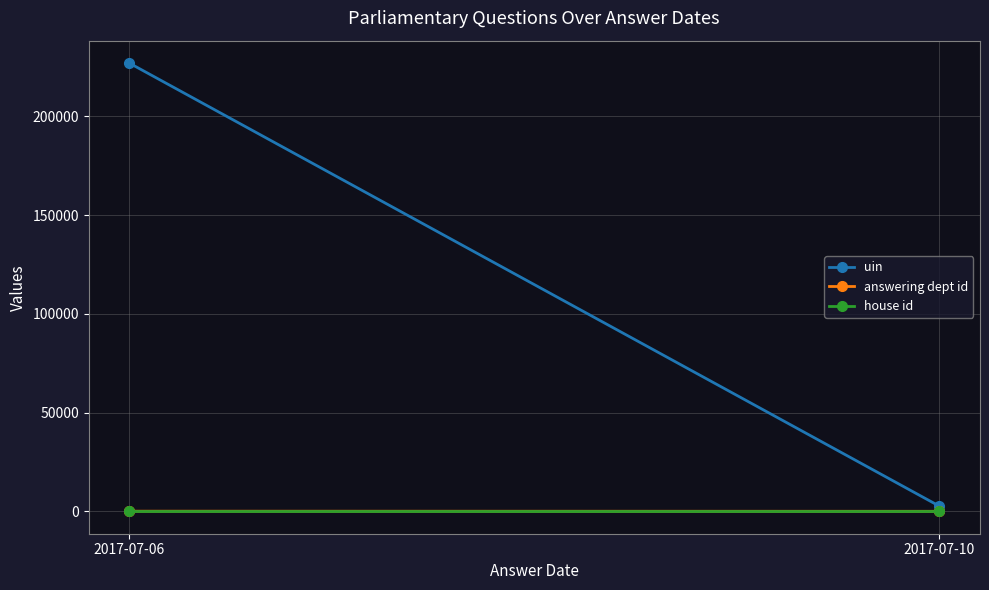

List the series in order of their peak value, lowest first.

house id, answering dept id, uin